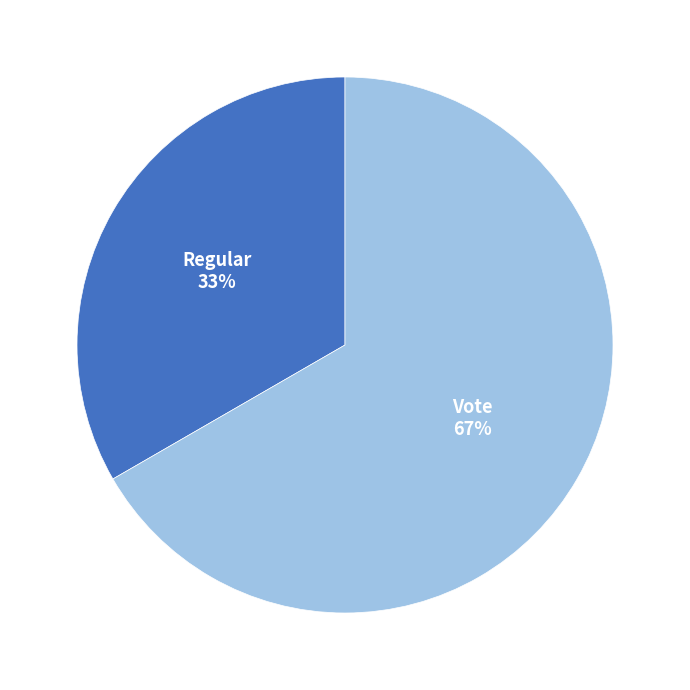

To the nearest percent, what portion does Vote represent?

67%